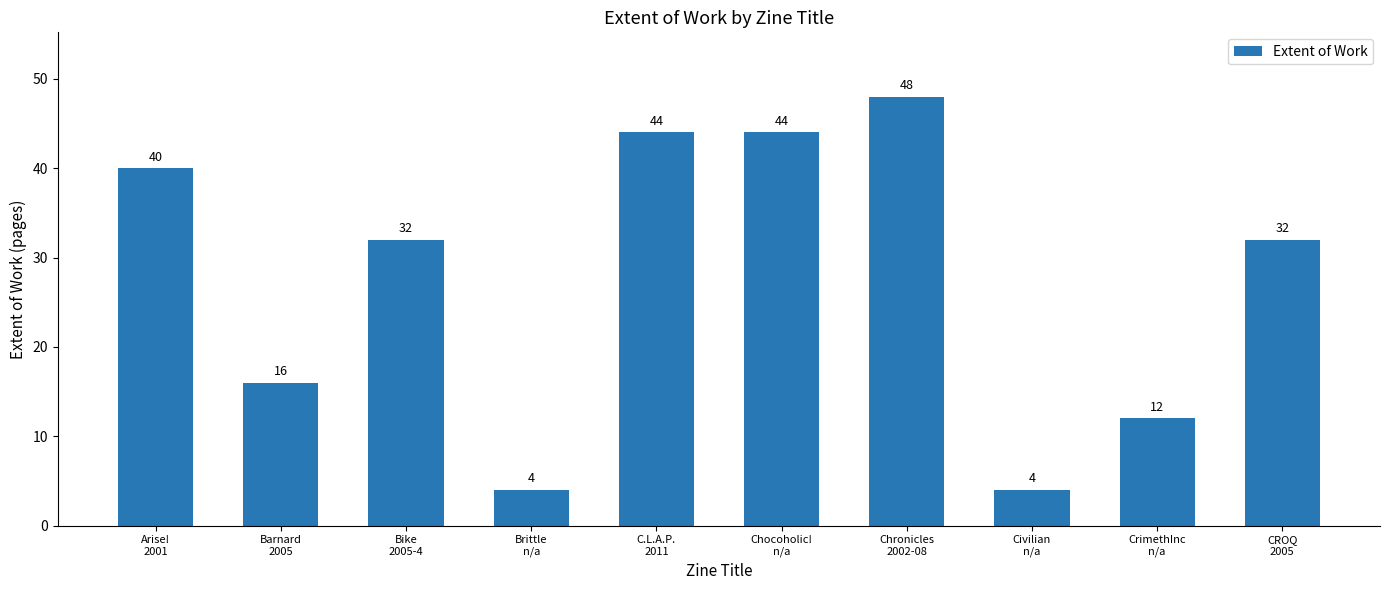

What is the label of the 1st bar from the left?

Arise!
2001